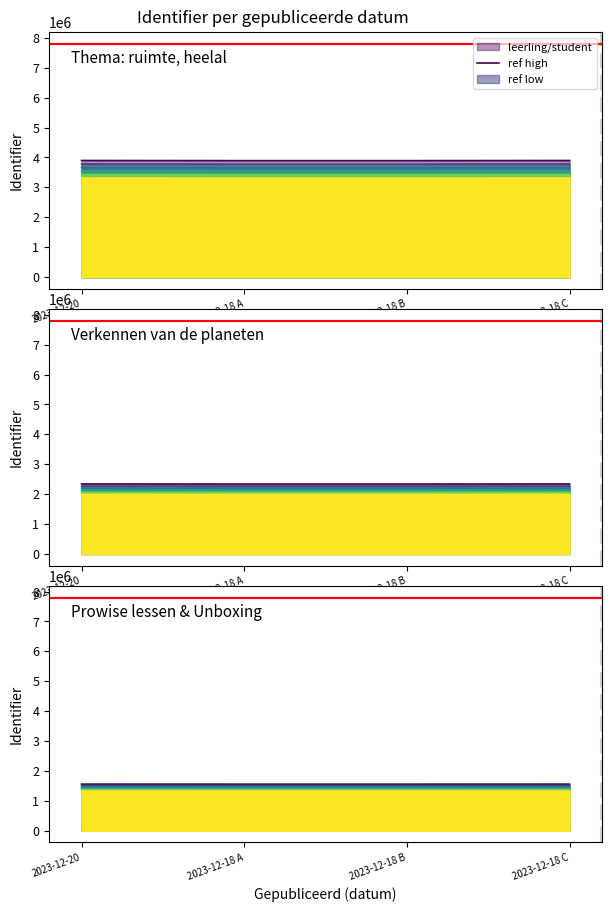

Reading left to right, transcribe all the data shown in this chart.

ref high: 7795000	7795000
ref low: 7792000	7792000